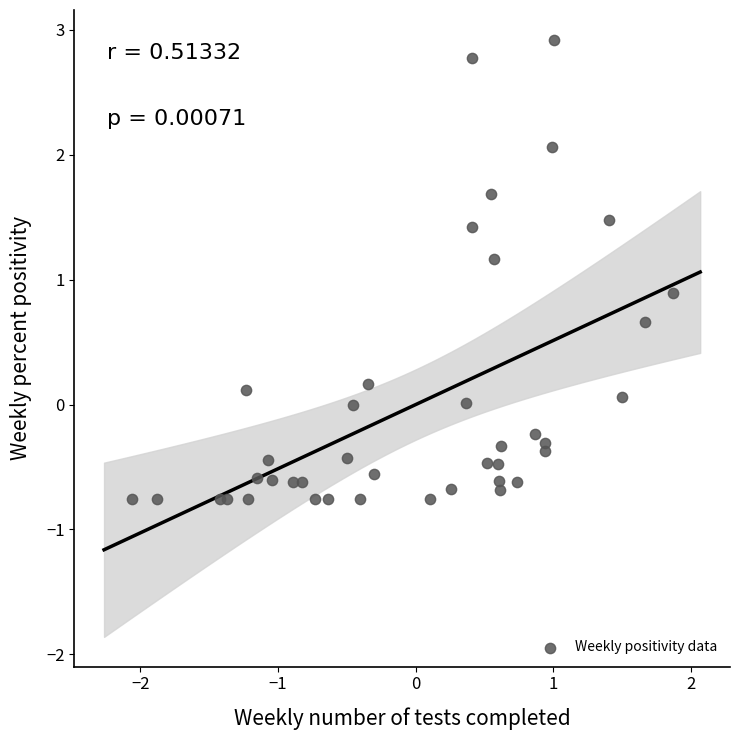

What Y value in the scatter plot is closest to 1?

0.9